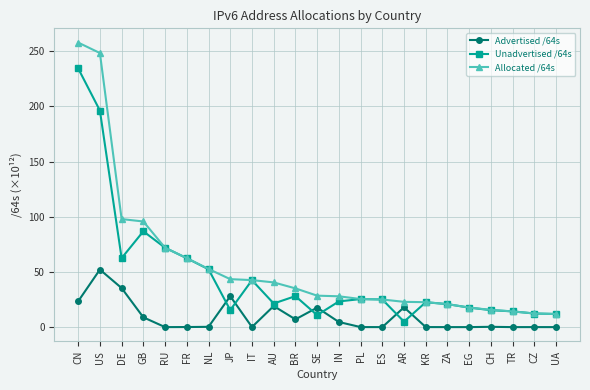

What is the value of the Unadvertised /64s point at the 22nd from the left?

12.3